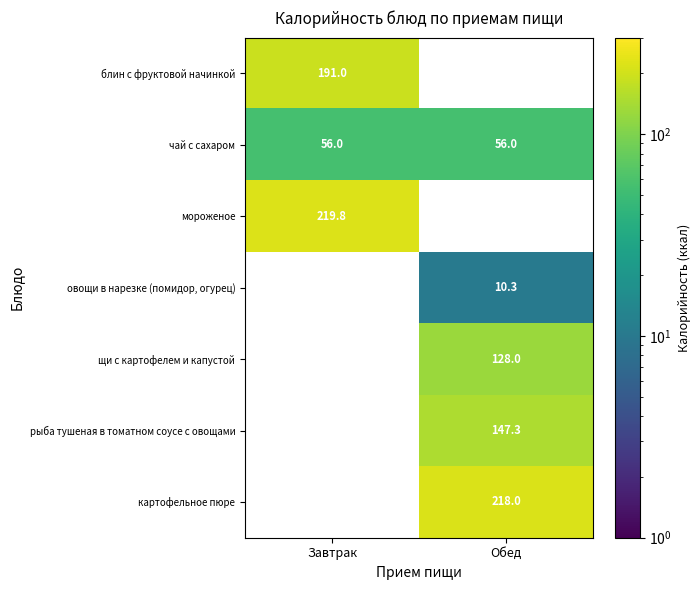

Is it true that мороженое equals 219.8 at Завтрак?

True